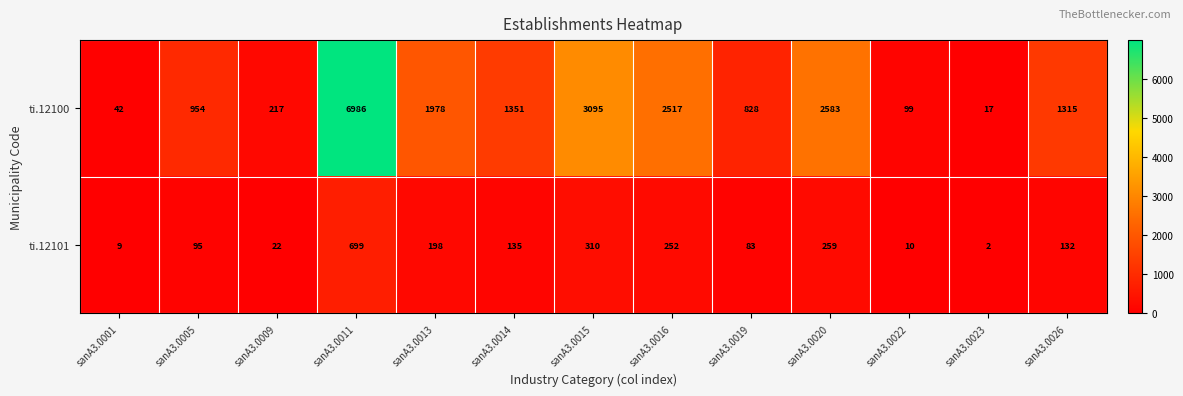

Reading left to right, extract all data points from this chart.

ti.12100: sanA3.0001=42	sanA3.0005=954	sanA3.0009=217	sanA3.0011=6986	sanA3.0013=1978	sanA3.0014=1351	sanA3.0015=3095	sanA3.0016=2517	sanA3.0019=828	sanA3.0020=2583	sanA3.0022=99	sanA3.0023=17	sanA3.0026=1315
ti.12101: sanA3.0001=9	sanA3.0005=95	sanA3.0009=22	sanA3.0011=699	sanA3.0013=198	sanA3.0014=135	sanA3.0015=310	sanA3.0016=252	sanA3.0019=83	sanA3.0020=259	sanA3.0022=10	sanA3.0023=2	sanA3.0026=132